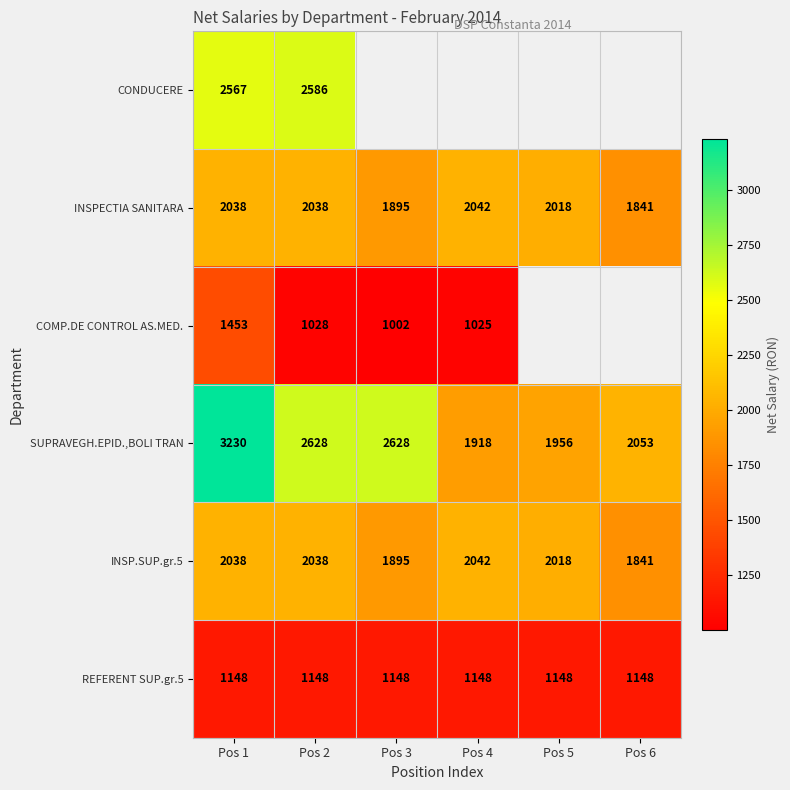

Is it true that INSP.SUP.gr.5 equals 831.8 at Pos 1?

False